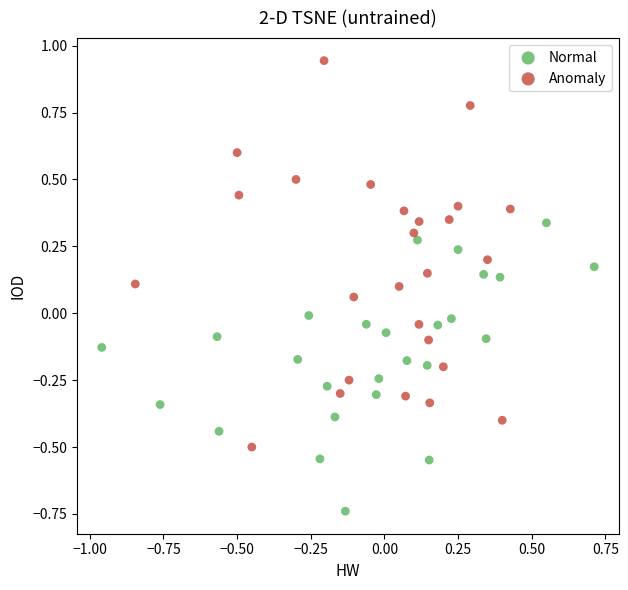

Which series contains the highest Y value?

Anomaly